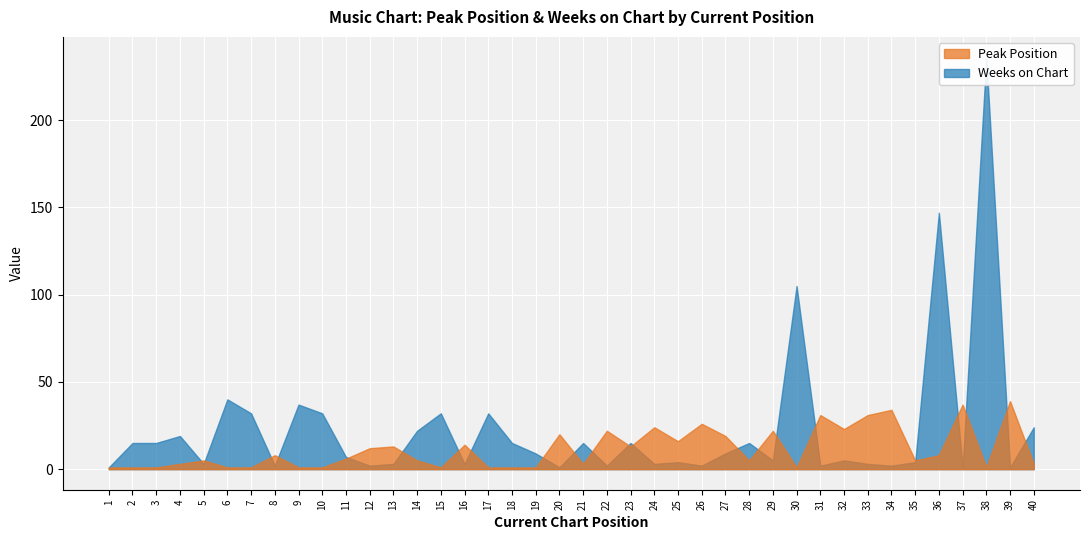

Reading right to left, extract all data points from this chart.

Peak Position: 3	39	1	37	8	5	34	31	23	31	1	22	5	19	26	16	24	13	22	3	20	1	1	1	14	1	5	13	12	6	1	1	8	1	1	5	3	1	1	1
Weeks on Chart: 24	1	236	1	147	4	2	3	5	2	105	5	15	9	2	4	3	15	2	15	1	9	15	32	3	32	22	3	2	7	32	37	2	32	40	3	19	15	15	1